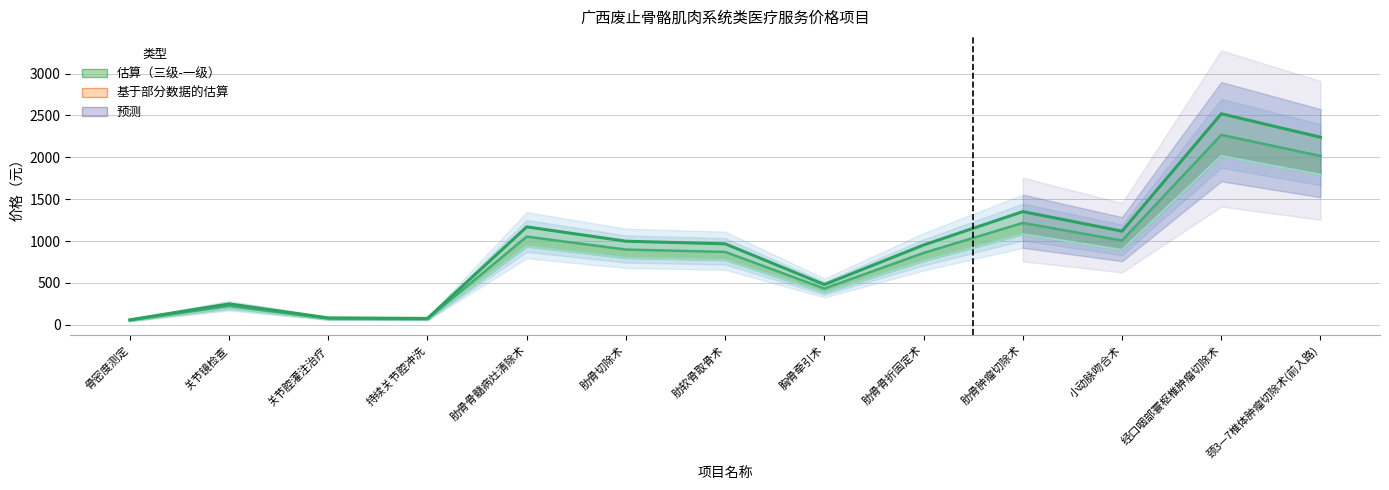

List the labels in order of 三级 value, smallest first.

骨密度测定, 持续关节腔冲洗, 关节腔灌注治疗, 关节镜检查, 胸骨牵引术, 肋骨骨折固定术, 肋软骨取骨术, 肋骨切除术, 小动脉吻合术, 肋骨骨髓病灶清除术, 肋骨肿瘤切除术, 颈3—7椎体肿瘤切除术(前入路), 经口咽部寰枢椎肿瘤切除术